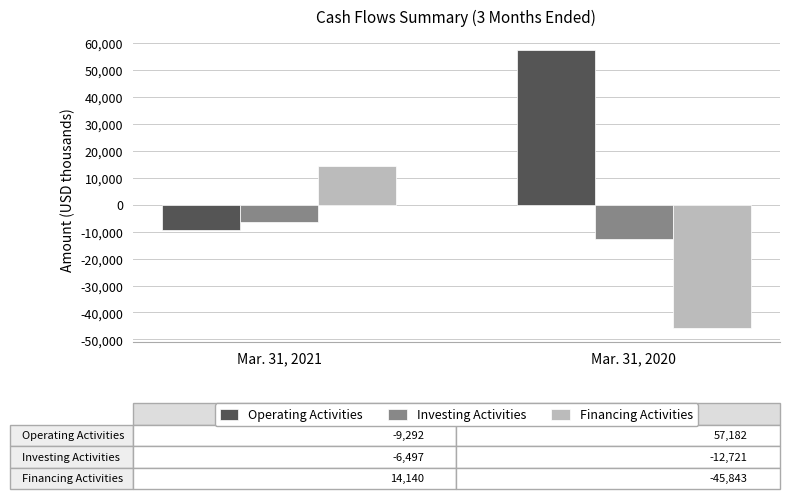

The Operating Activities series shows 57182 at Mar. 31, 2020. True or false?

True